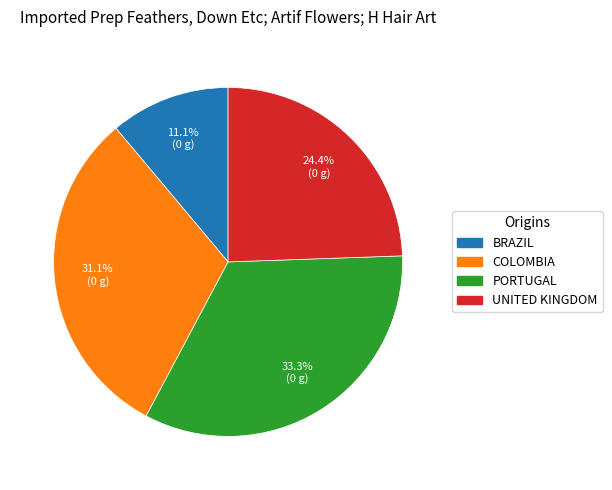

Is there a majority slice in this chart?

No